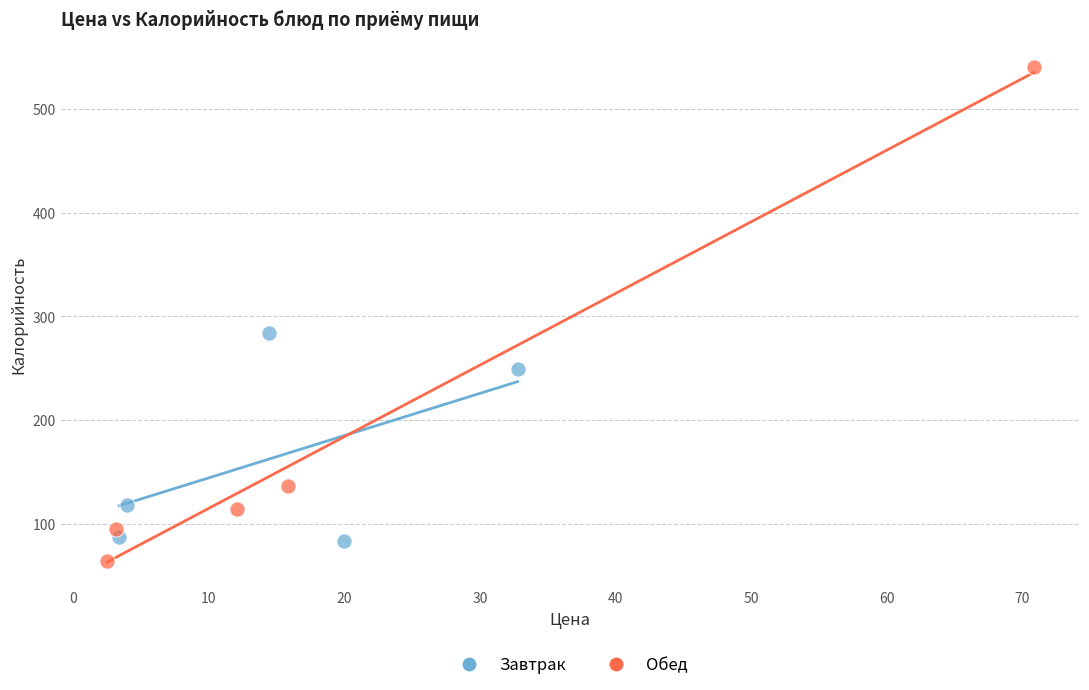

Which series contains the highest Y value?

Обед